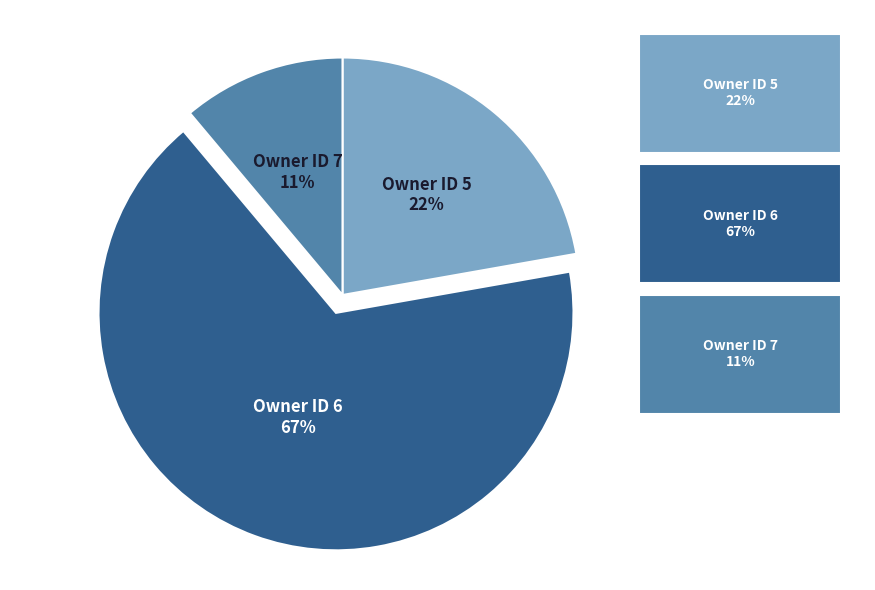

Between Owner ID 6 and Owner ID 5, which is larger?

Owner ID 6